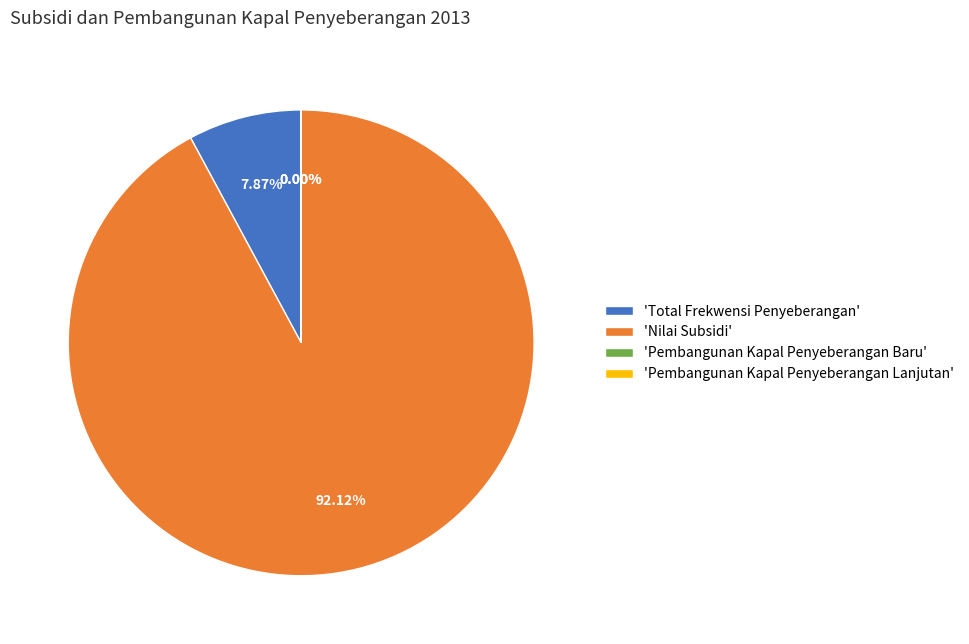

Which slice is the largest?

'Nilai Subsidi'